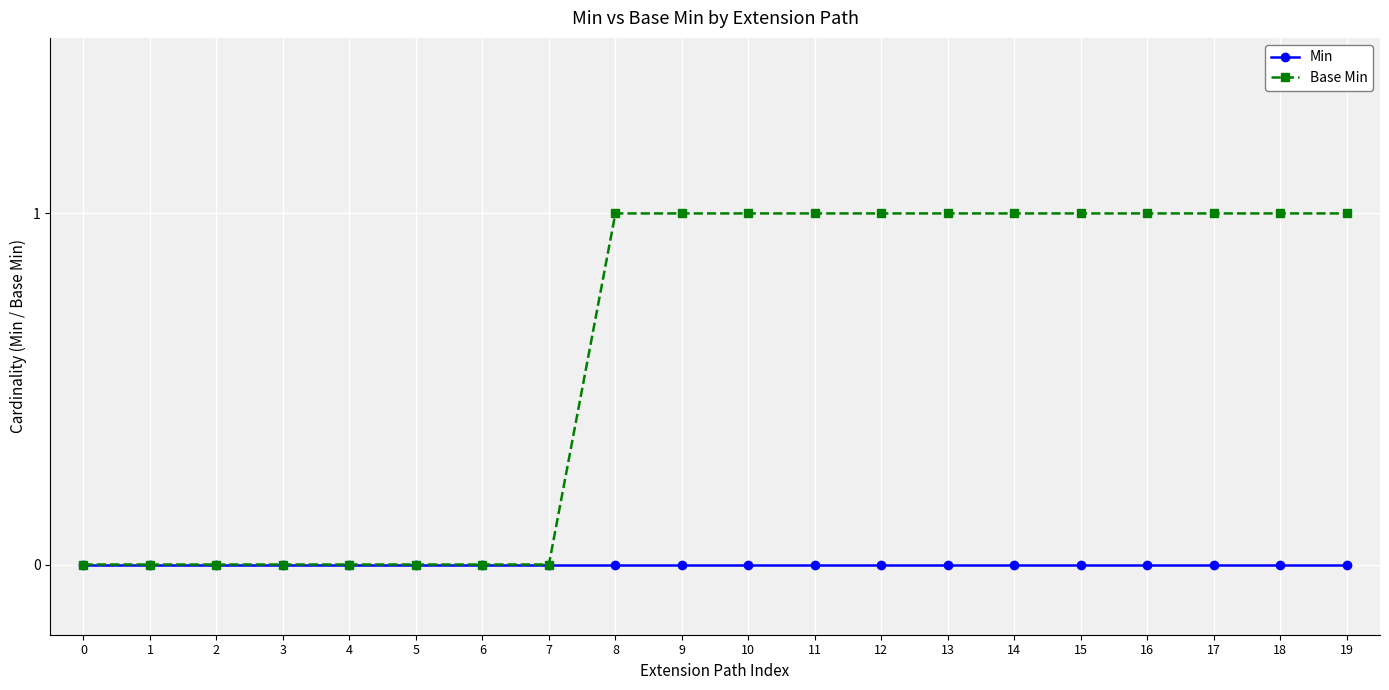

What are all the series names shown in the legend?

Min, Base Min